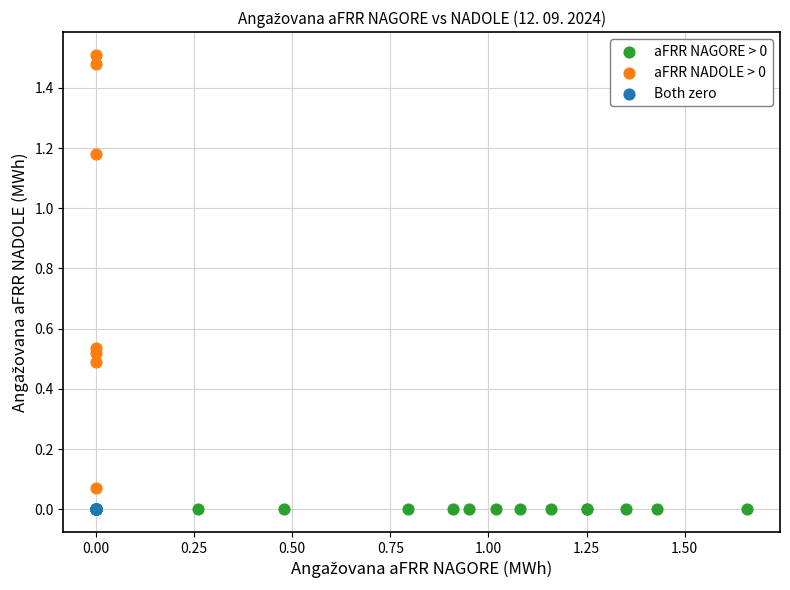

Which series contains the highest Y value?

aFRR NADOLE > 0